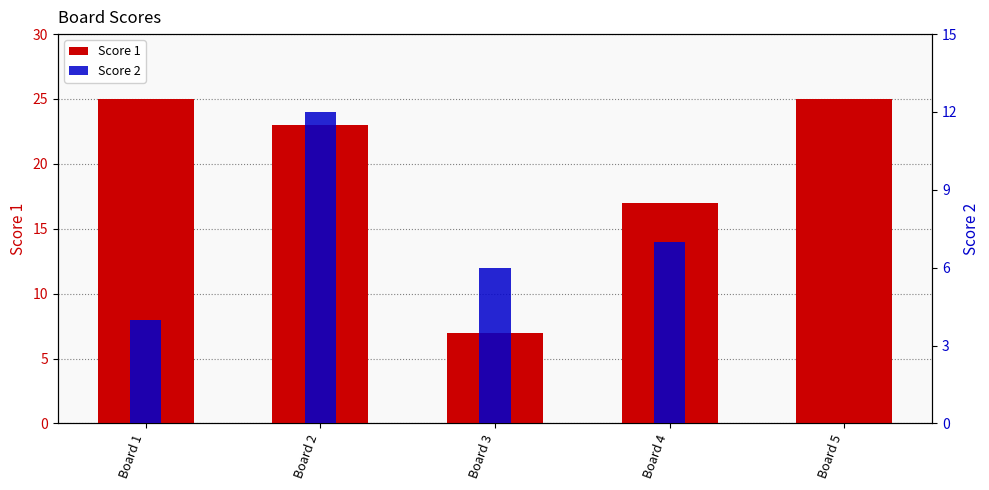

What is the average value of the Score 2 series?

6